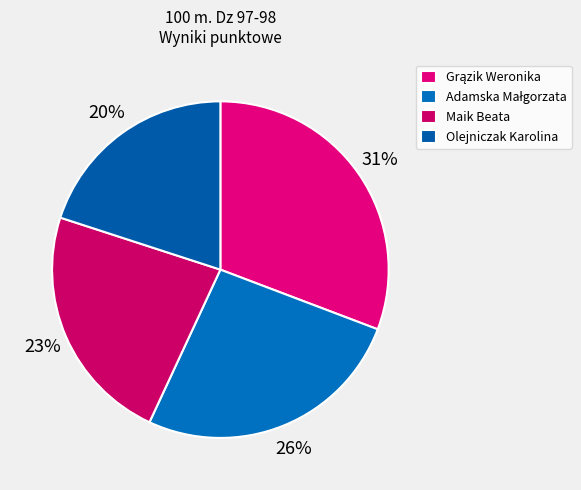

How much of the chart is everything except Adamska Małgorzata?

73.8%